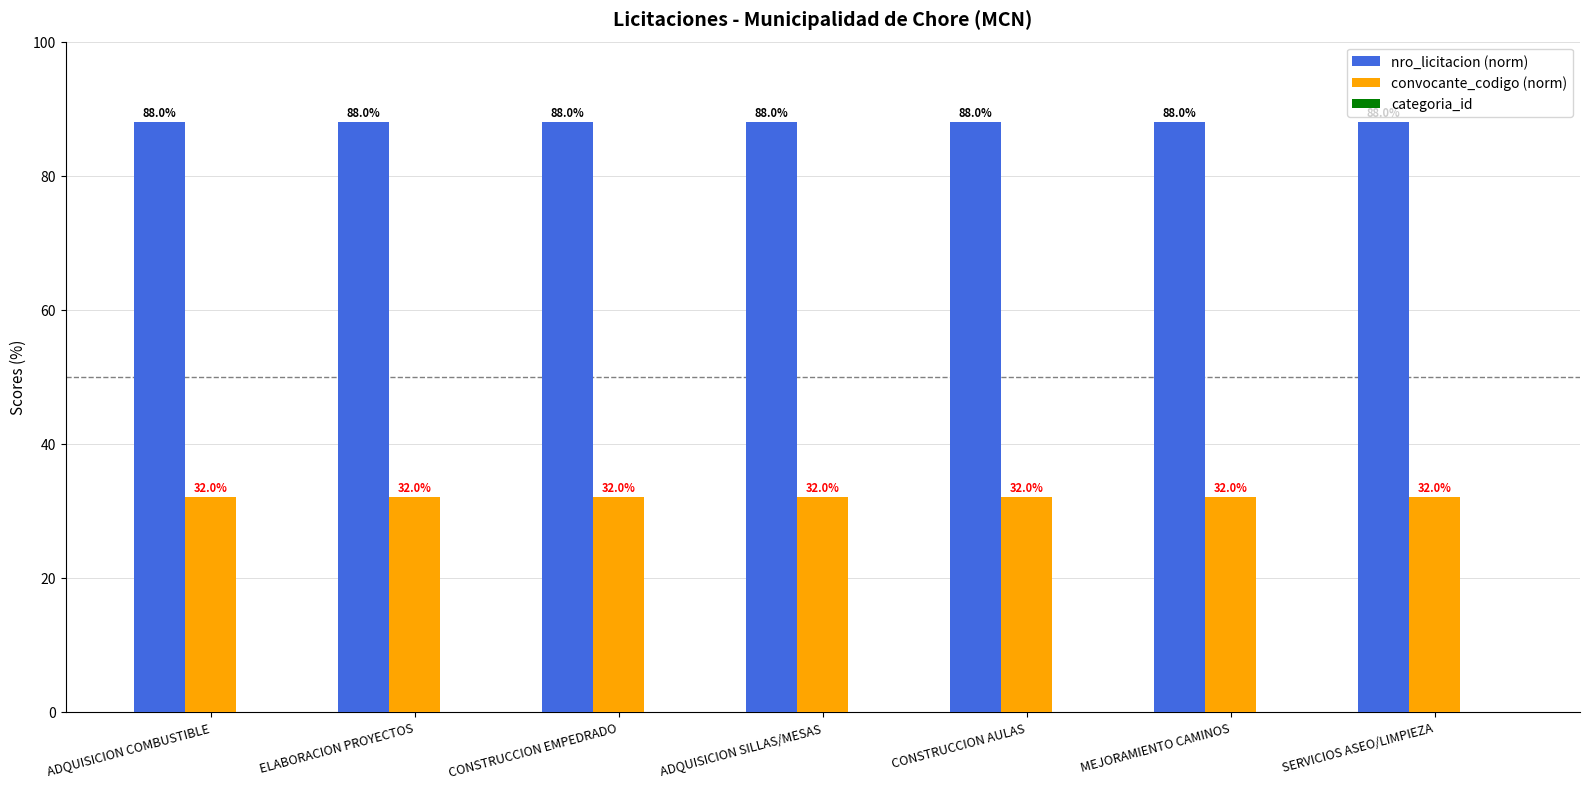

True or false: nro_licitacion (norm) has a value of 125.5 at ADQUISICION COMBUSTIBLE.

False